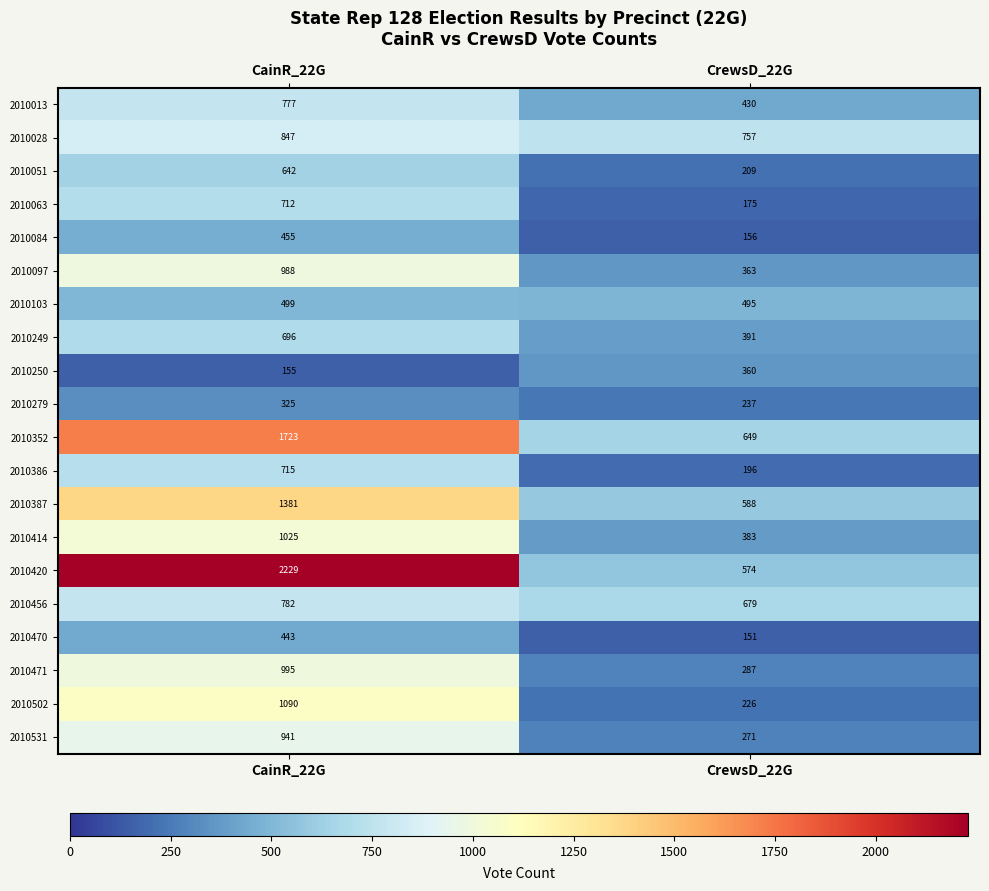

What is the total value across all series at CrewsD_22G?

7577